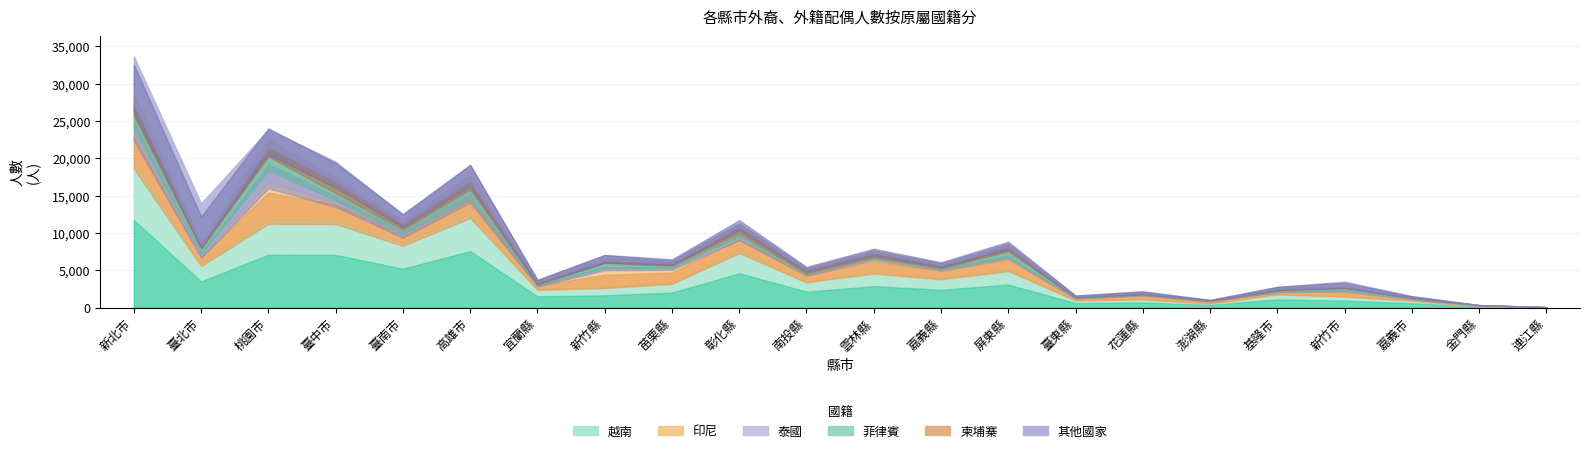

At which category does 泰國 reach its first local valley?

臺北市